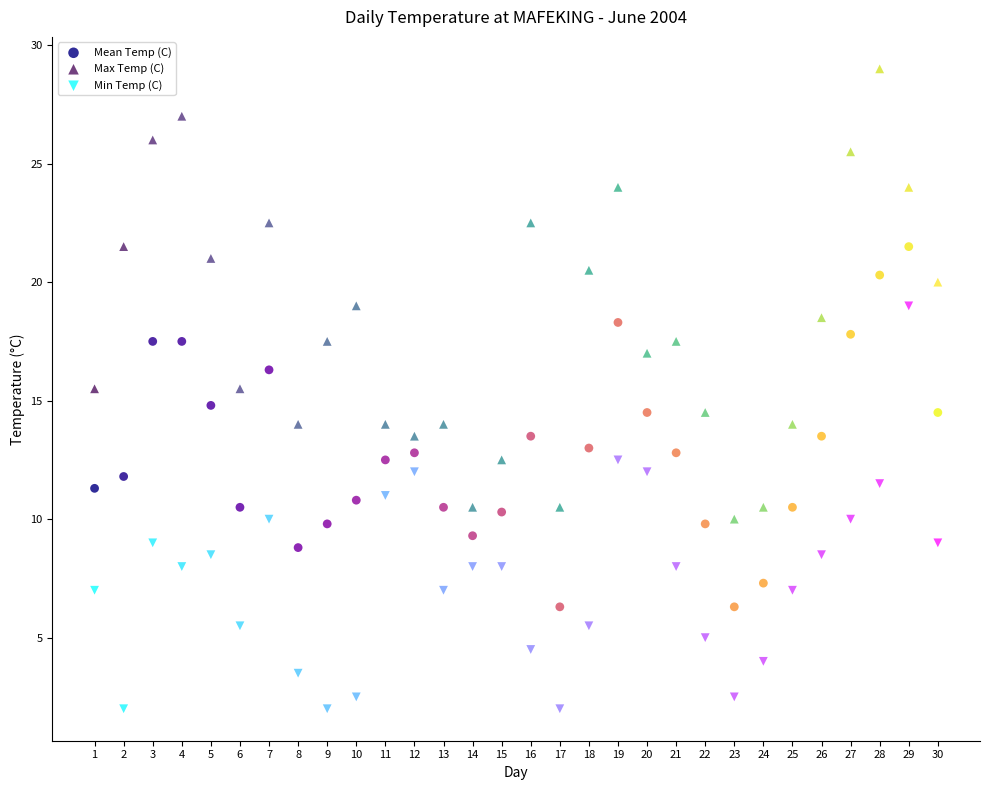

Which series has the widest spread of Y values?

Max Temp (C)